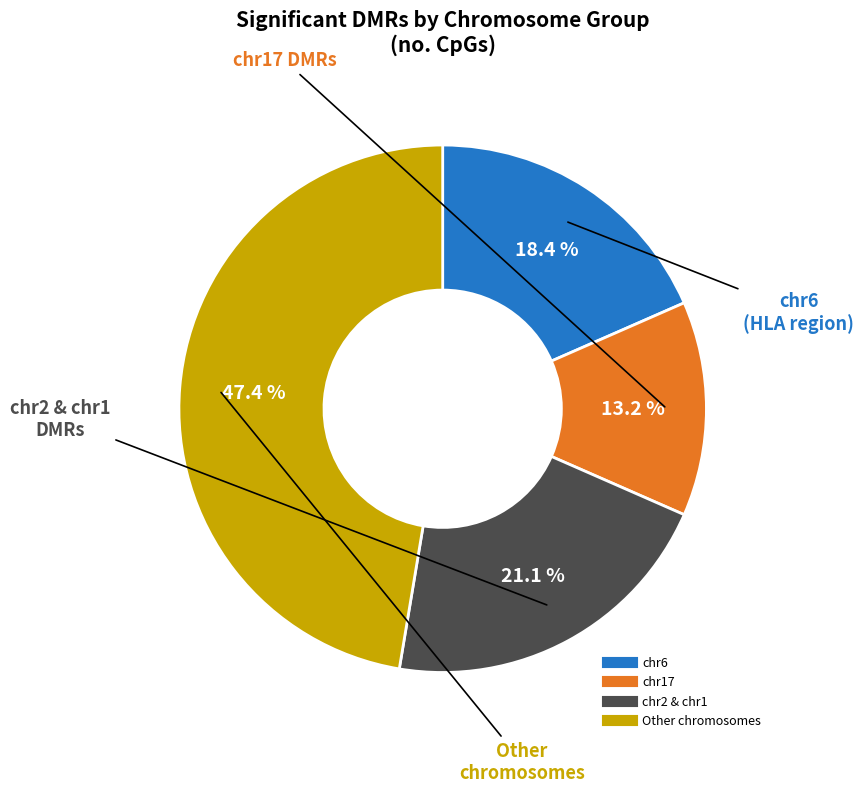

Does any single category account for the majority?

No